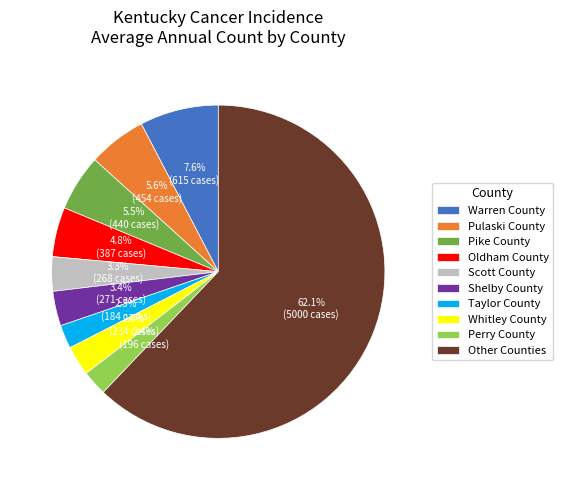

Which category has the biggest portion of the pie?

Other Counties